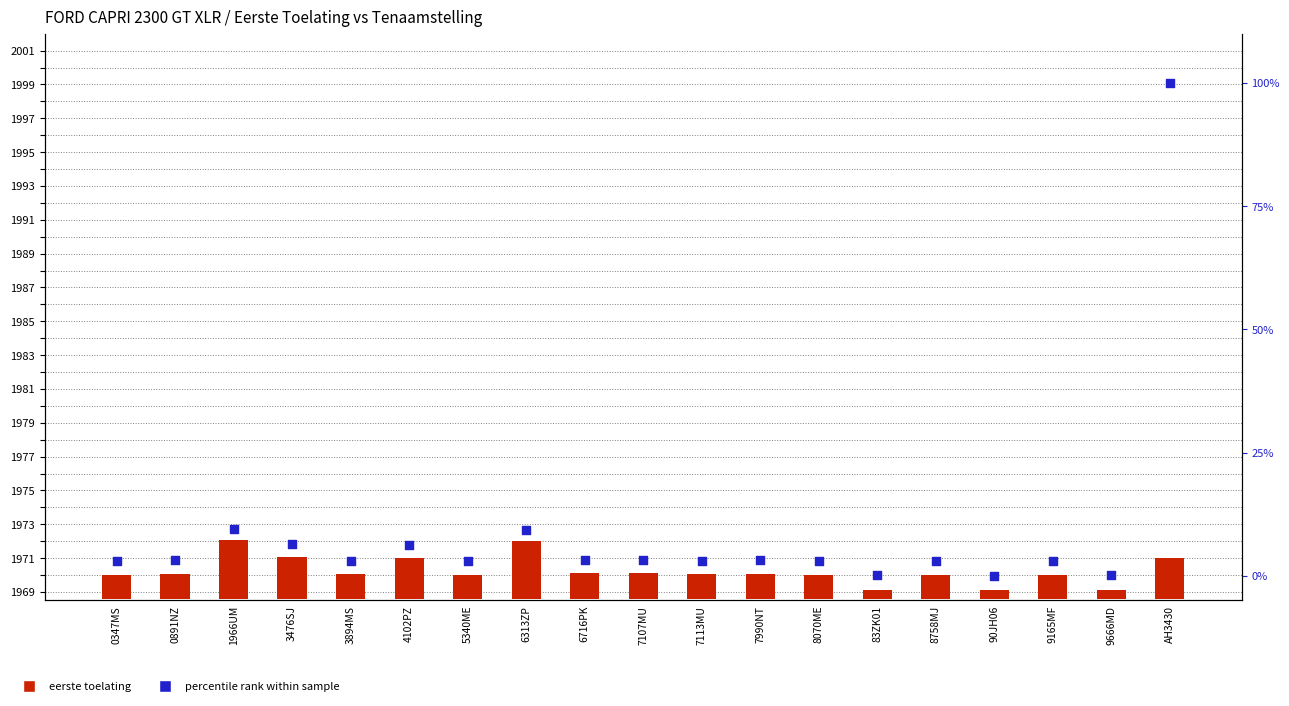

Which series reaches the minimum Y coordinate?

percentile rank within sample